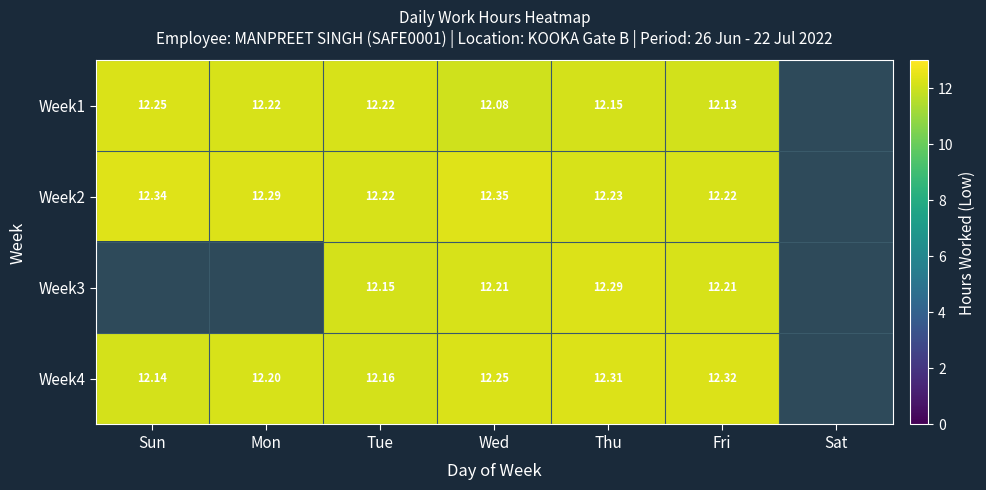

List the series in order of their overall mean, lowest first.

Week1, Week2, Week3, Week4